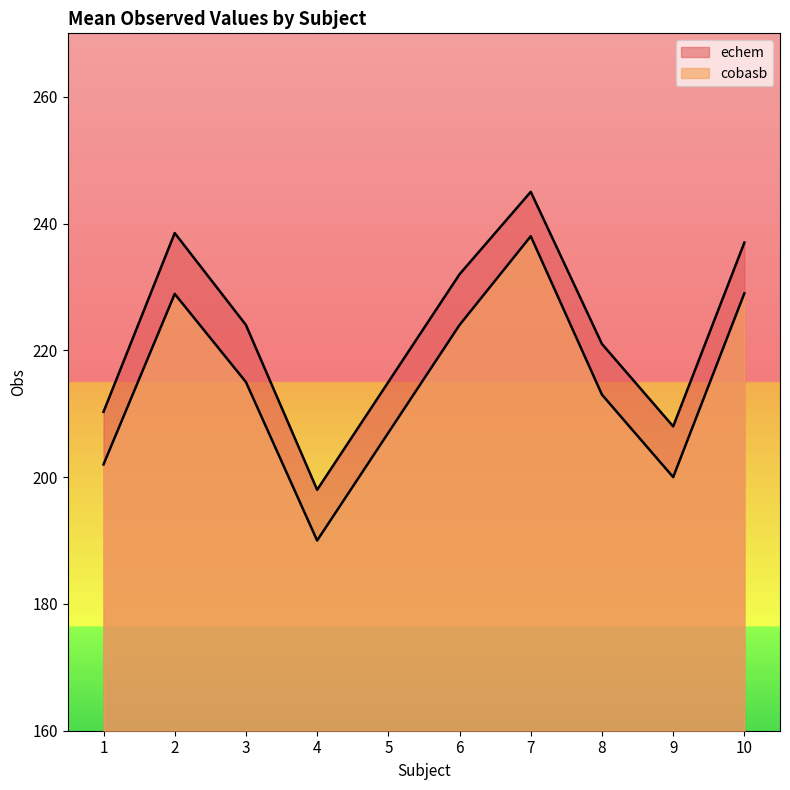

Reading right to left, what are all the values shown in this chart?

echem: 237.0	208.0	221.0	245.0	232.0	215.0	198.0	224.0	238.5	210.3
cobasb: 229.0	200.0	213.0	238.0	224.0	207.0	190.0	215.0	228.9	202.0